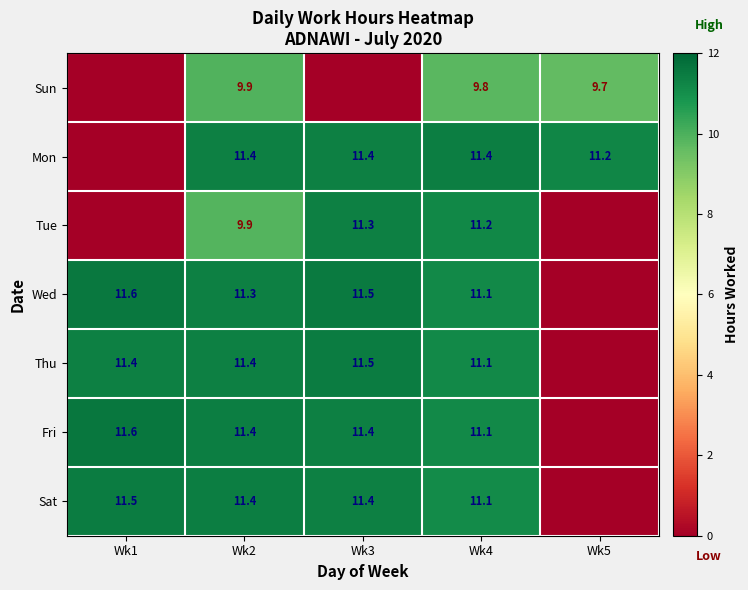

The value of Mon at Wk2 is 3.0. True or false?

False